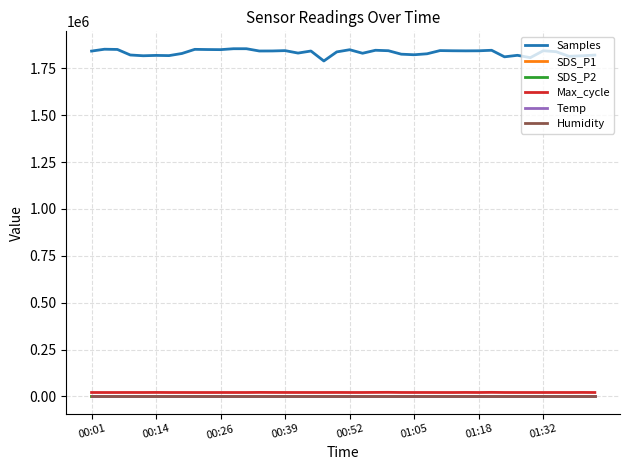

Which series has the largest total across all categories?

Samples